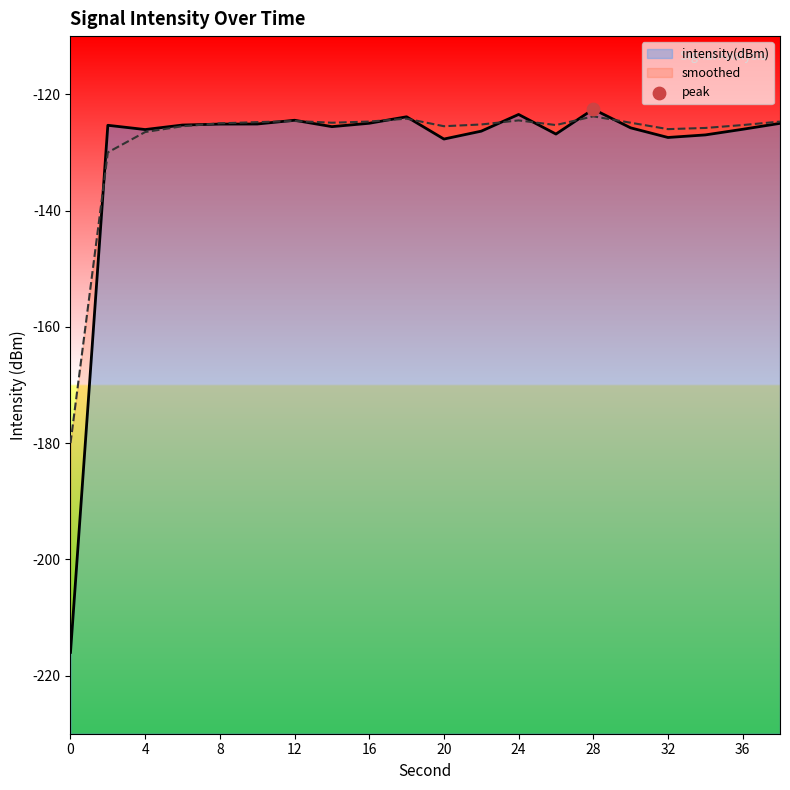

At which category is the sum across all series the highest?

28